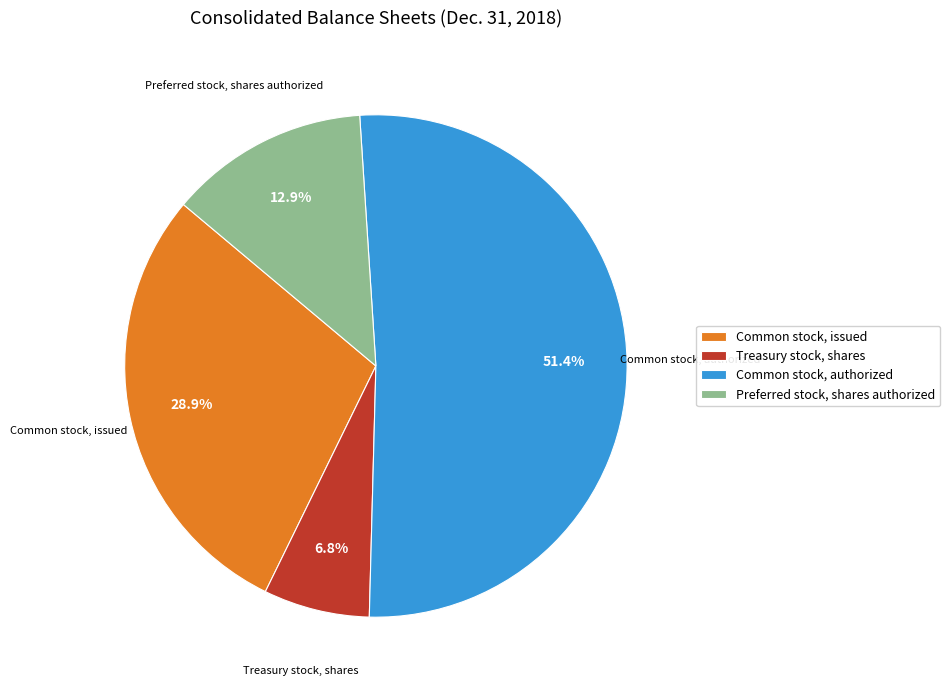

The Common stock, issued slice represents 29% of the pie. True or false?

True